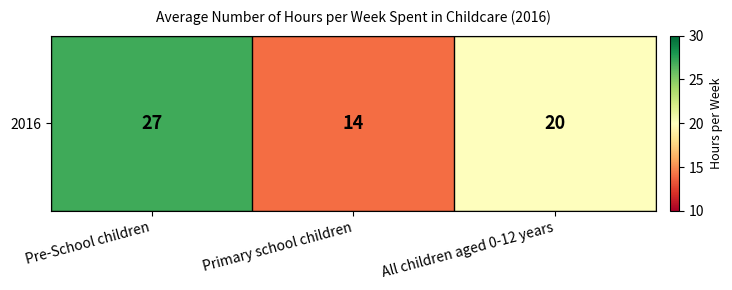

The chart shows a value of 41 at Pre-School children. True or false?

False